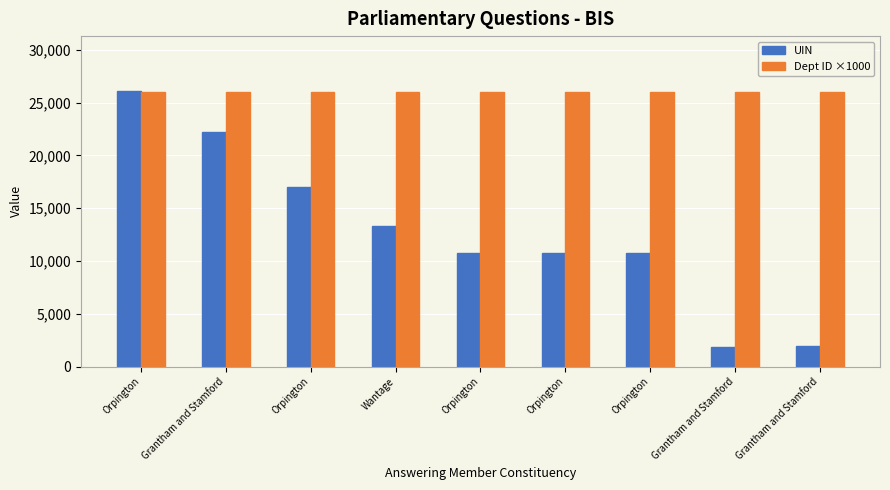

Which series has the widest spread of values?

UIN